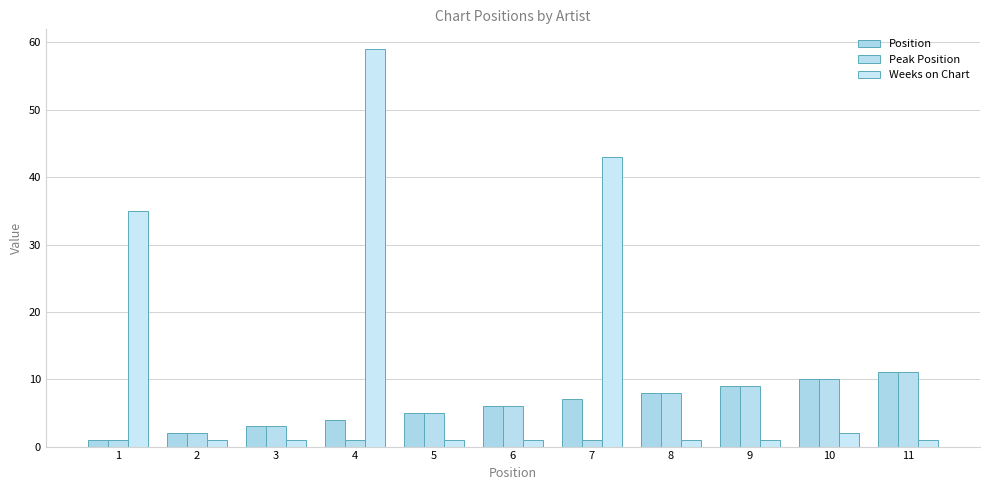

Reading left to right, extract all data points from this chart.

Position: 1=1	2=2	3=3	4=4	5=5	6=6	7=7	8=8	9=9	10=10	11=11
Peak Position: 1=1	2=2	3=3	4=1	5=5	6=6	7=1	8=8	9=9	10=10	11=11
Weeks on Chart: 1=35	2=1	3=1	4=59	5=1	6=1	7=43	8=1	9=1	10=2	11=1